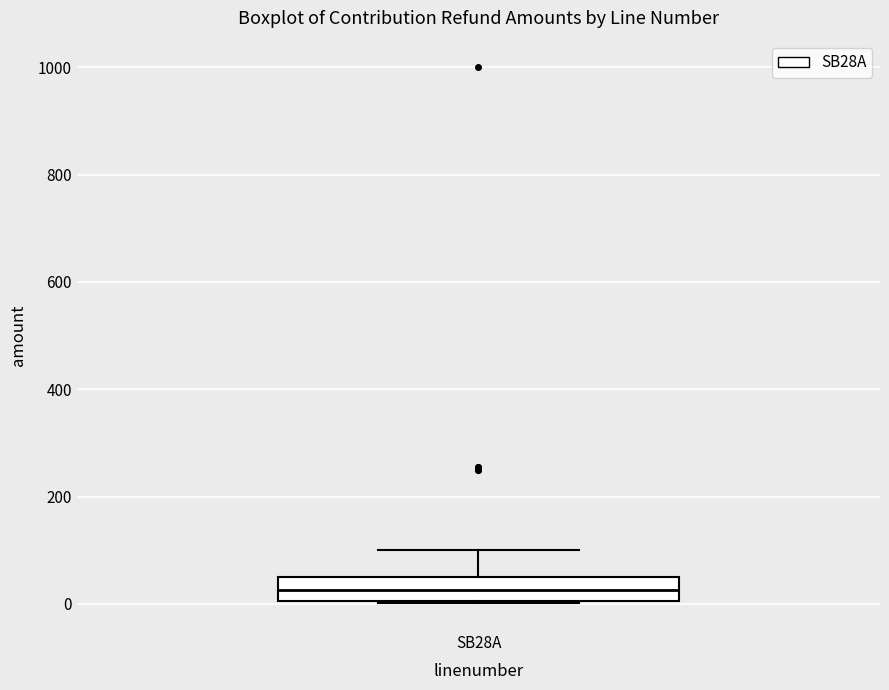

Where does the median line of the box for SB28A sit on the y-axis? The values are not printed on the chart, so give them approximately, as read against the axis.

20